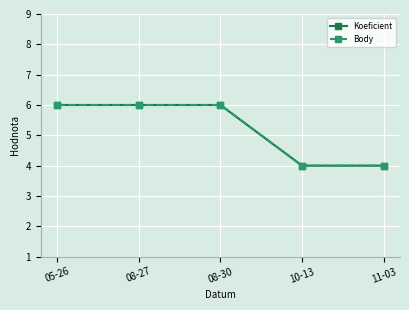

At how many categories does at least one series exceed 4?

3